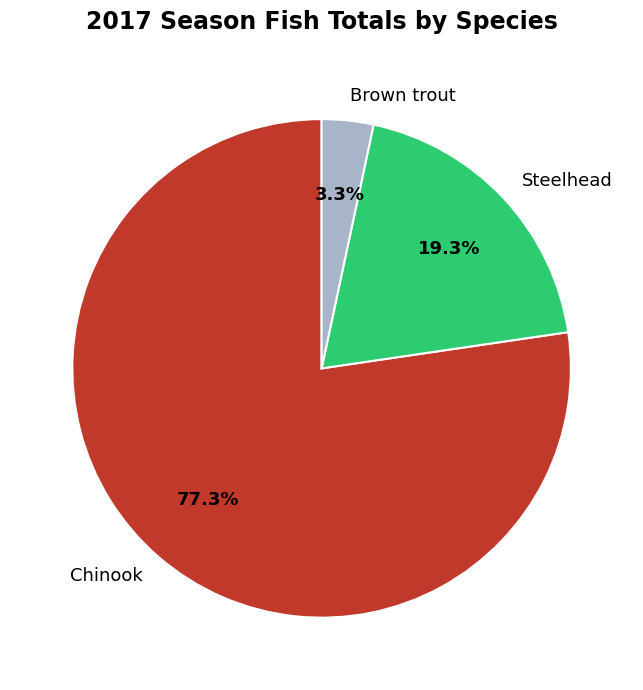

Is Brown trout the majority of the pie?

No